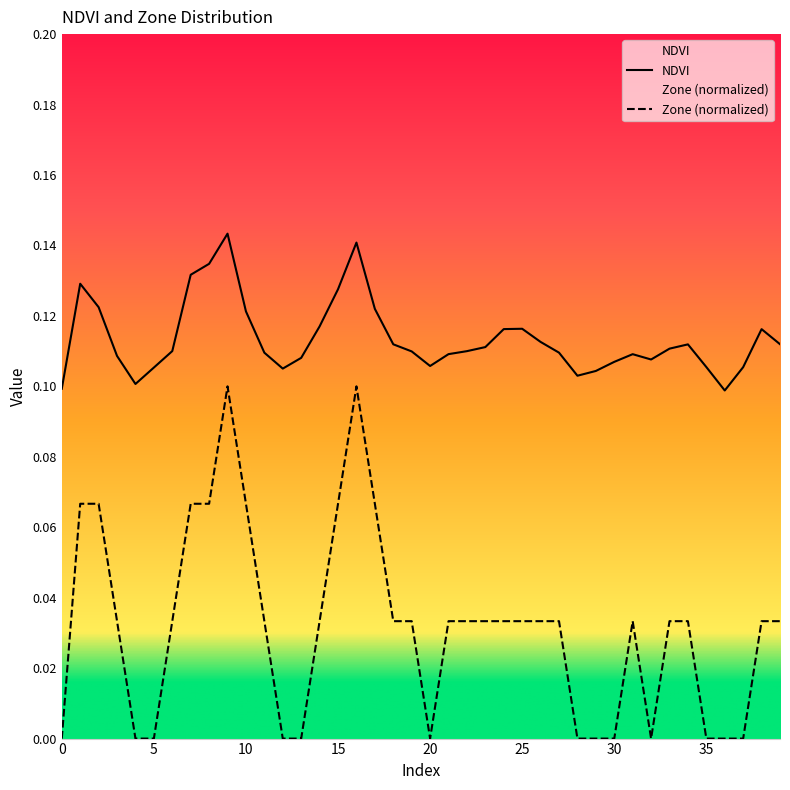

Where is NDVI nearest to the value 0?

36